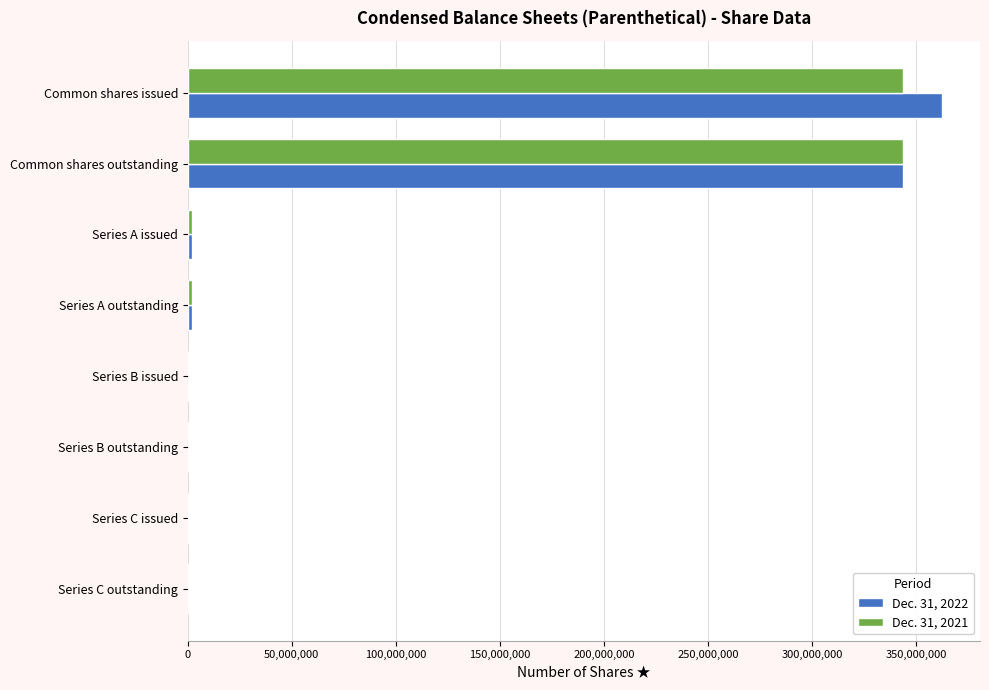

True or false: Dec. 31, 2021 has a value of 343530678 at Common shares issued.

True